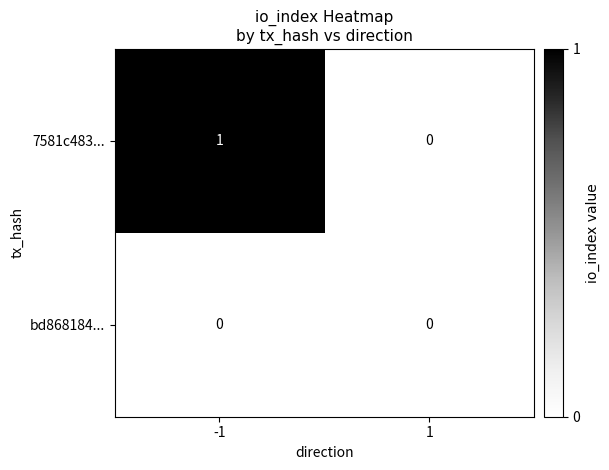

Which series has the largest total across all categories?

7581c483...